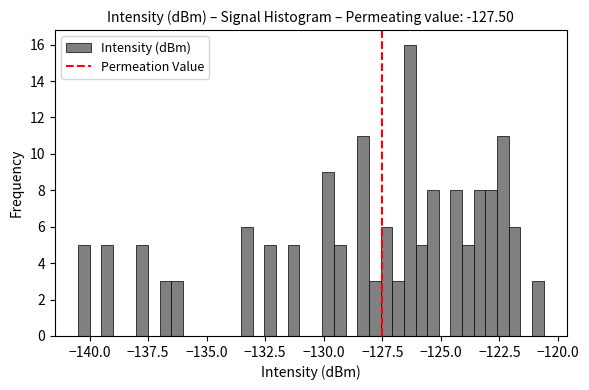

Read against the x-axis, roughly where is the centre of the tallest bar?

-126.5